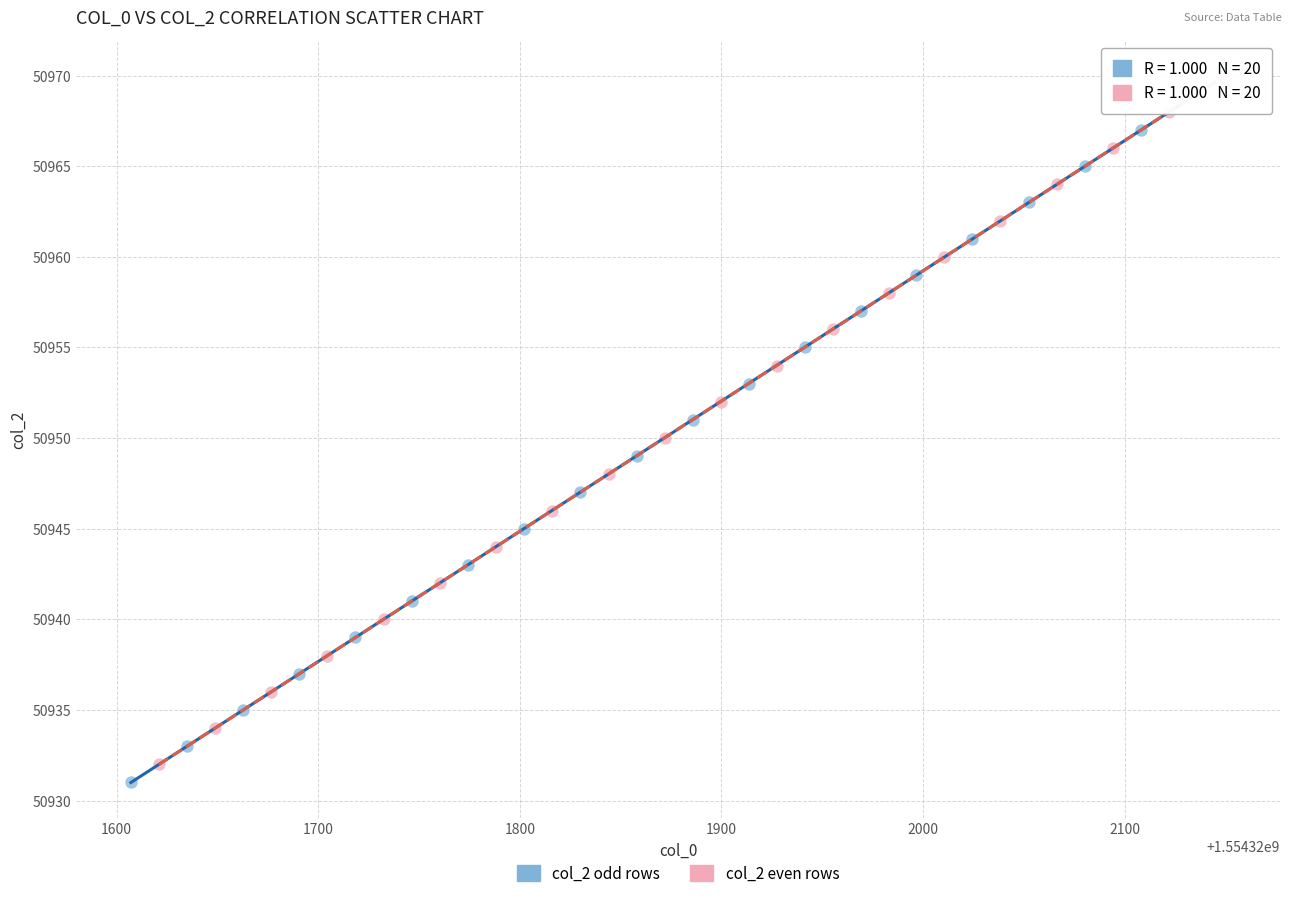

What are all the series names shown in the legend?

col_2 odd rows, col_2 even rows